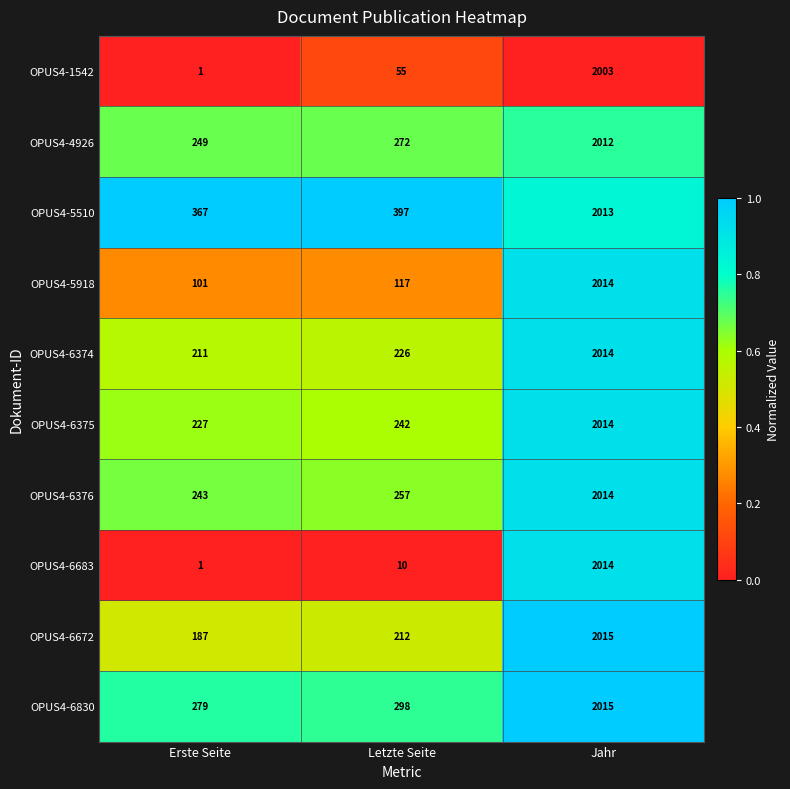

Which category has the lowest value across all series?

Erste Seite